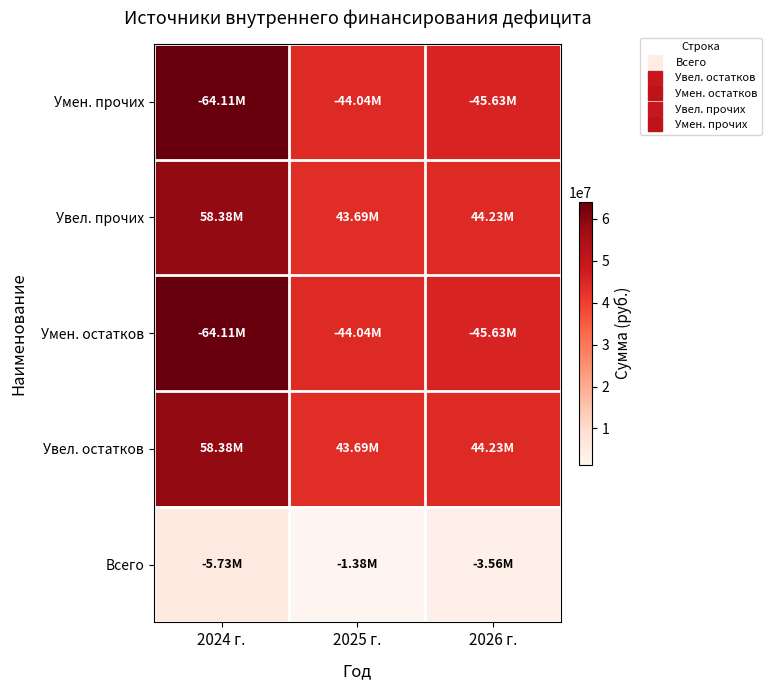

Which series has the widest spread of values?

Умен. остатков